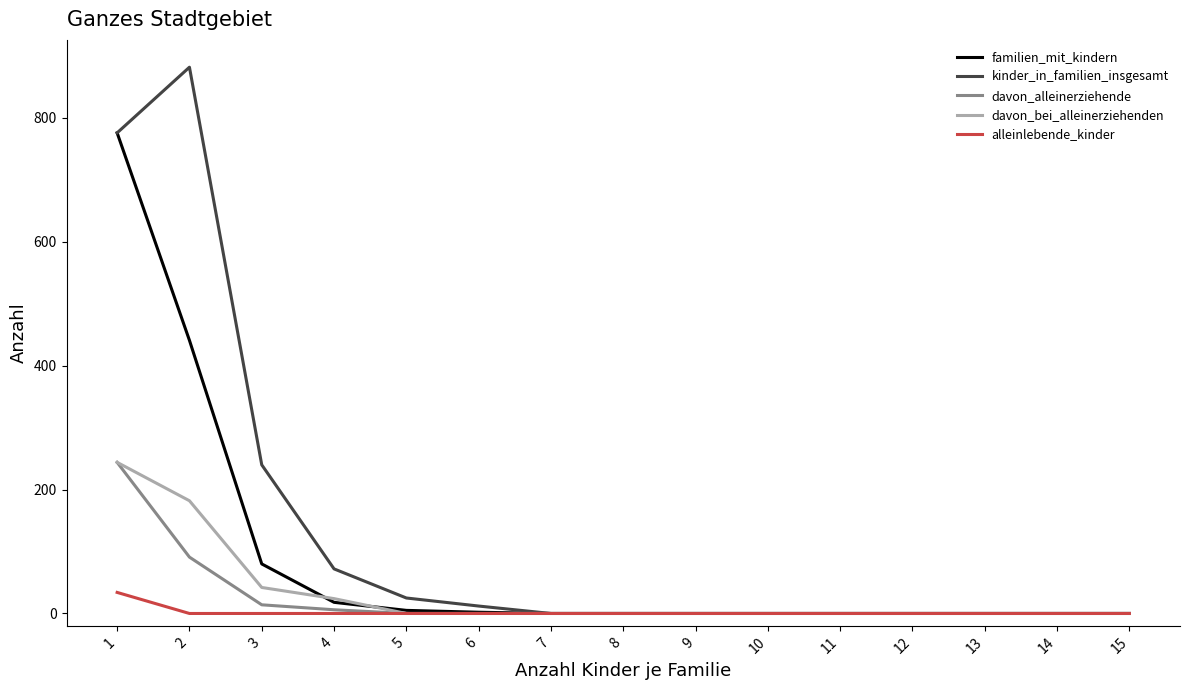

The value of kinder_in_familien_insgesamt at 4 is 35. True or false?

False